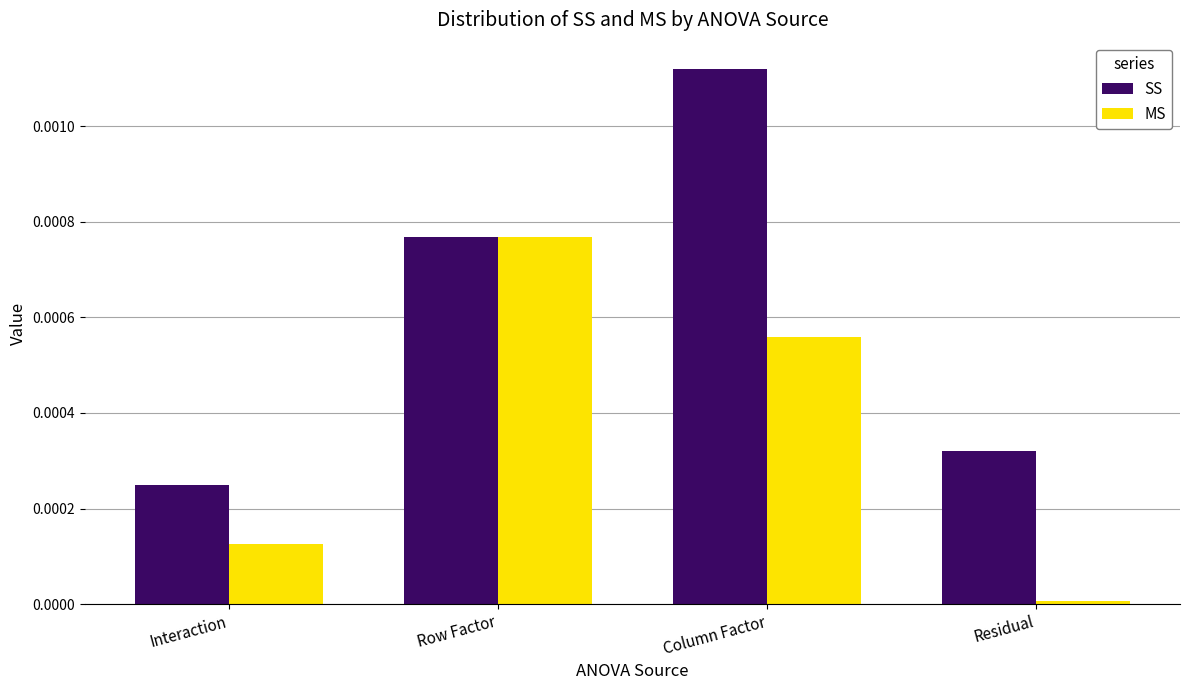

Between Column Factor and Residual, which series saw the biggest shift?

SS